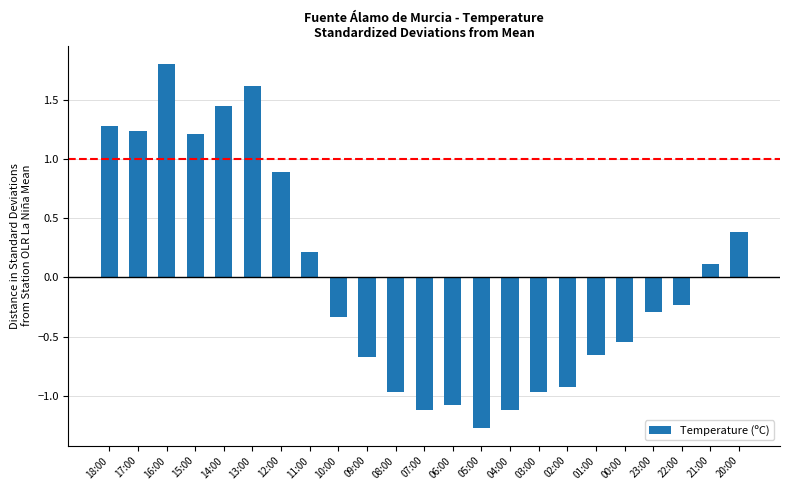

Which label corresponds to the largest value in the chart?

16:00